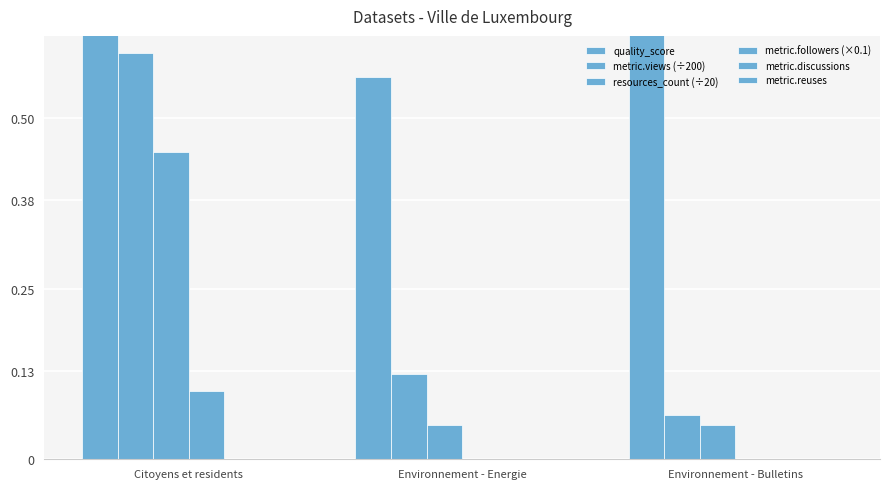

List the labels in order of metric.views (÷200) value, largest first.

Citoyens et residents, Environnement - Energie, Environnement - Bulletins